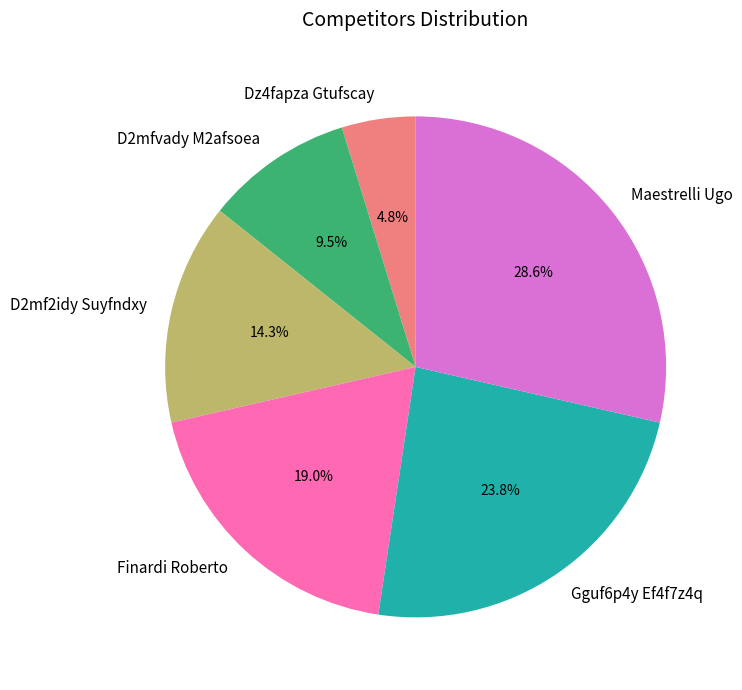

How much of the chart is everything except D2mf2idy Suyfndxy?

85.7%